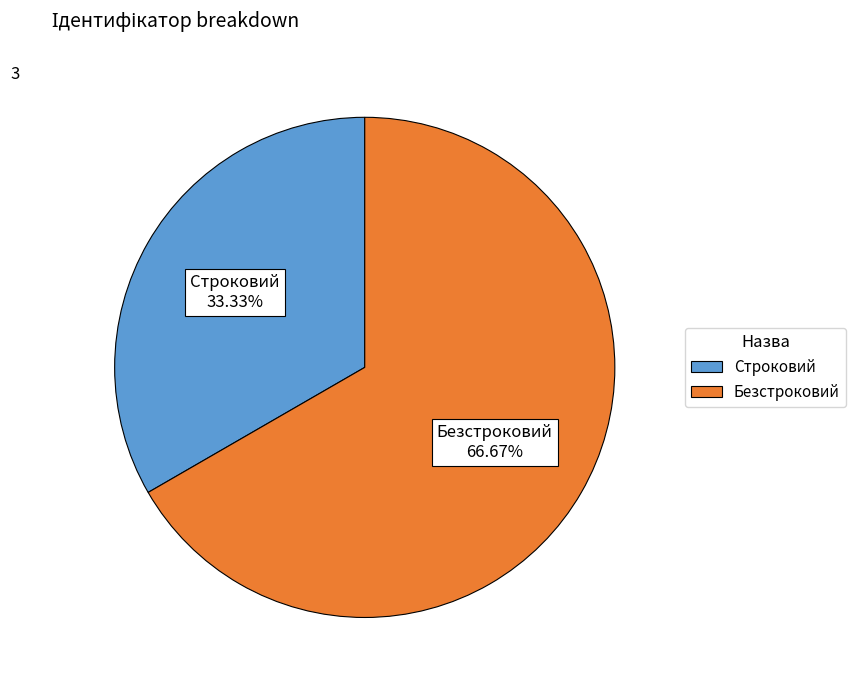

Does Безстроковий represent more than half of the total?

Yes